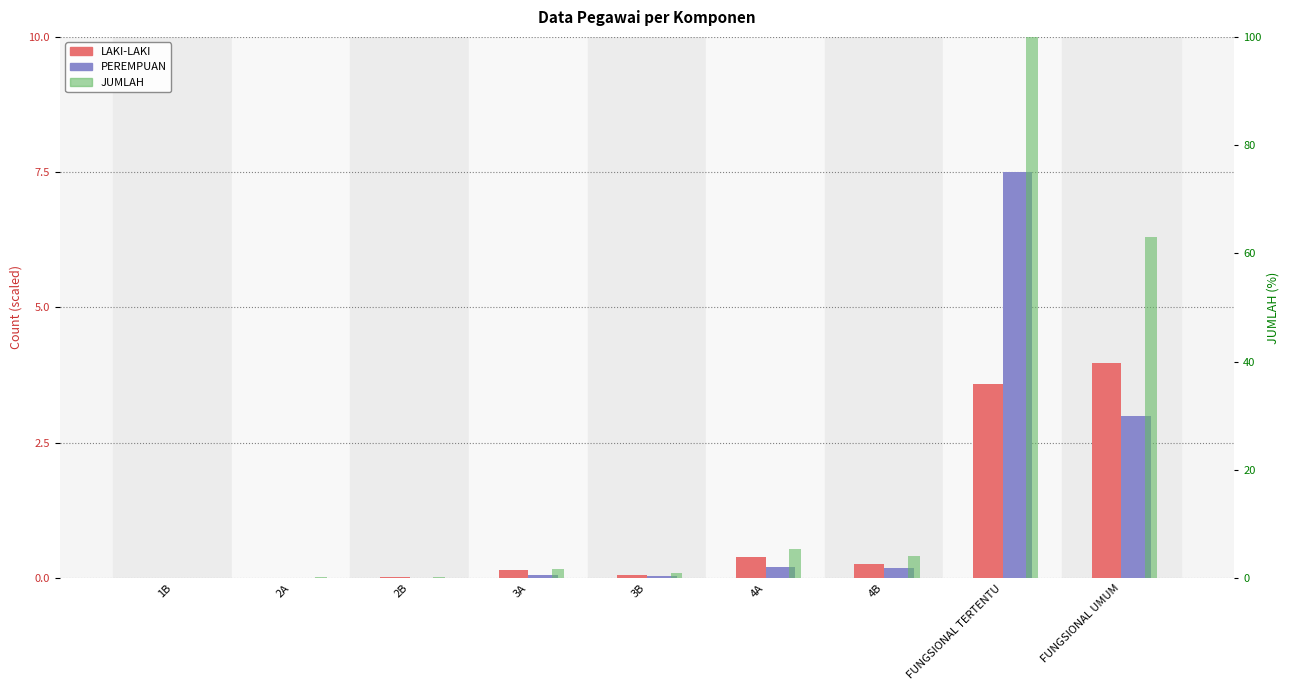

Which series has the largest range (max minus min)?

JUMLAH